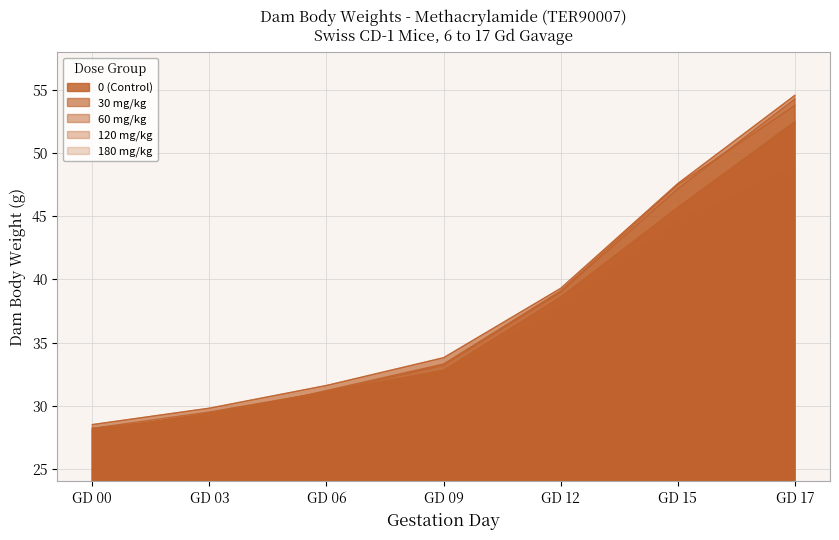

Where is 0 (Control) nearest to the value 40?

GD 12